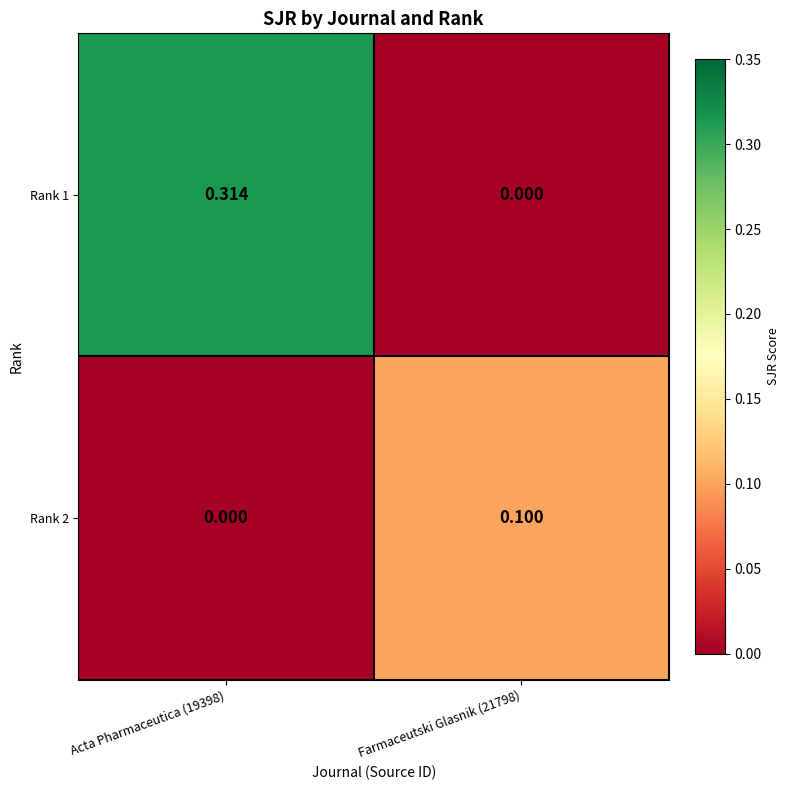

Which series has the largest range (max minus min)?

Rank 1